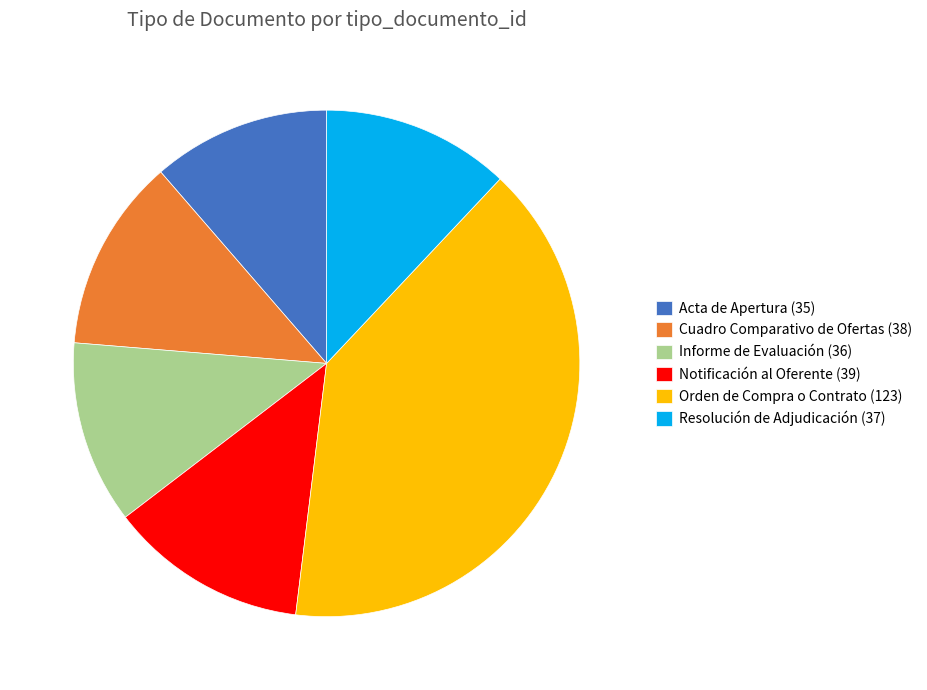

How many slices are in this pie chart?

6